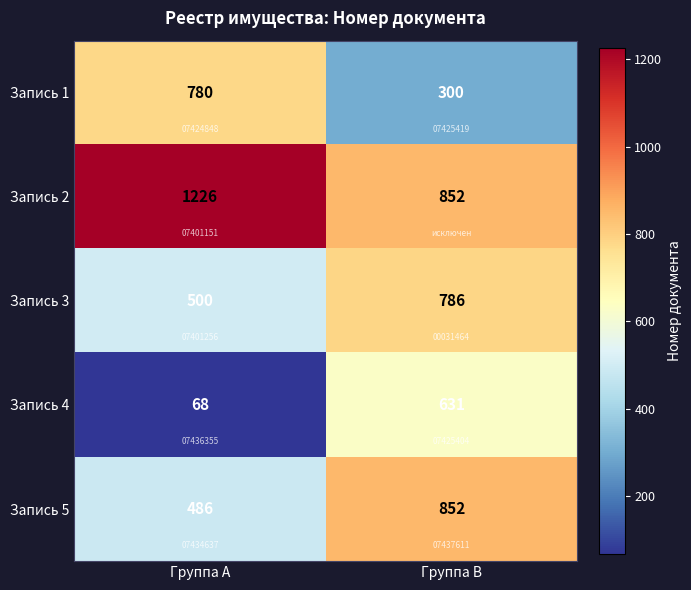

The Запись 5 series shows 1409 at Группа B. True or false?

False